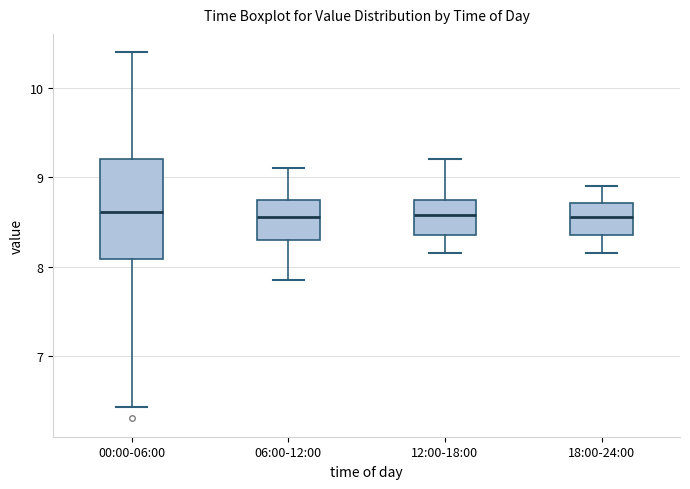

Which box is the tallest, from its lower edge to its upper edge?

00:00-06:00